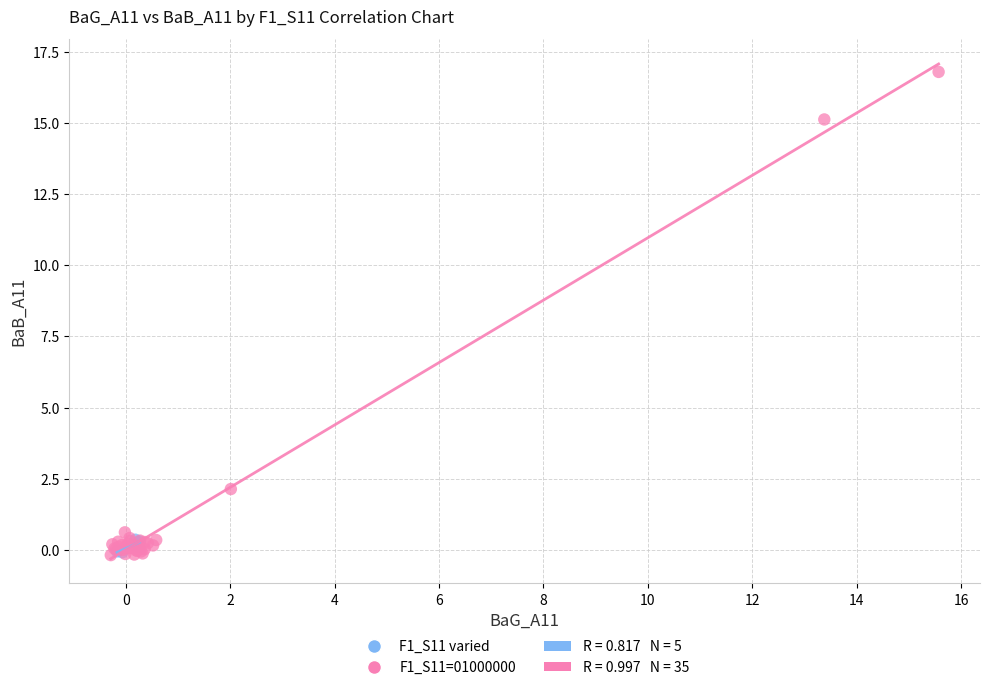

Which series has the widest spread of Y values?

F1_S11=01000000